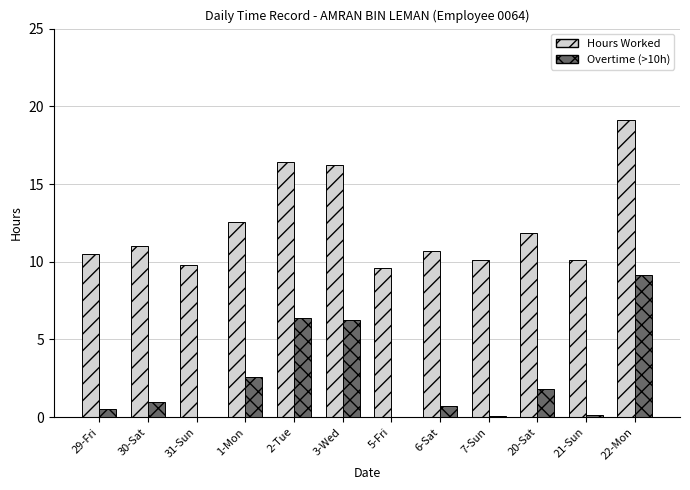

Does the chart contain stacked bars?

No